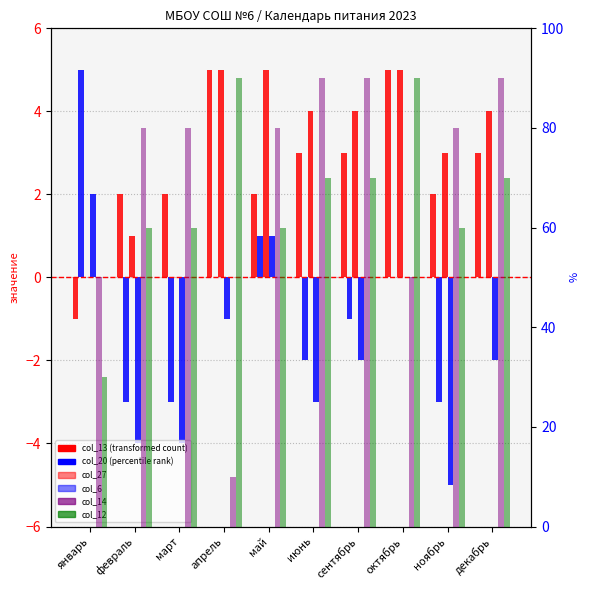

What are all the series names shown in the legend?

col_13, col_20, col_27, col_6, col_14, col_12